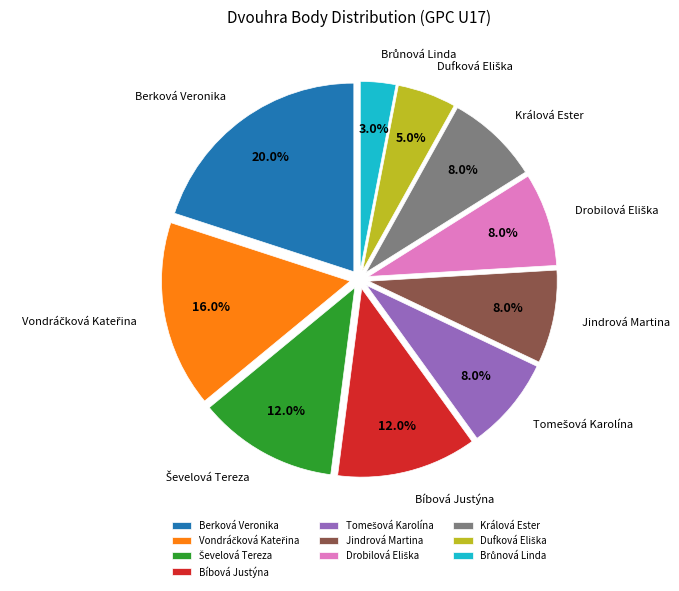

Count the number of slices in the pie.

10